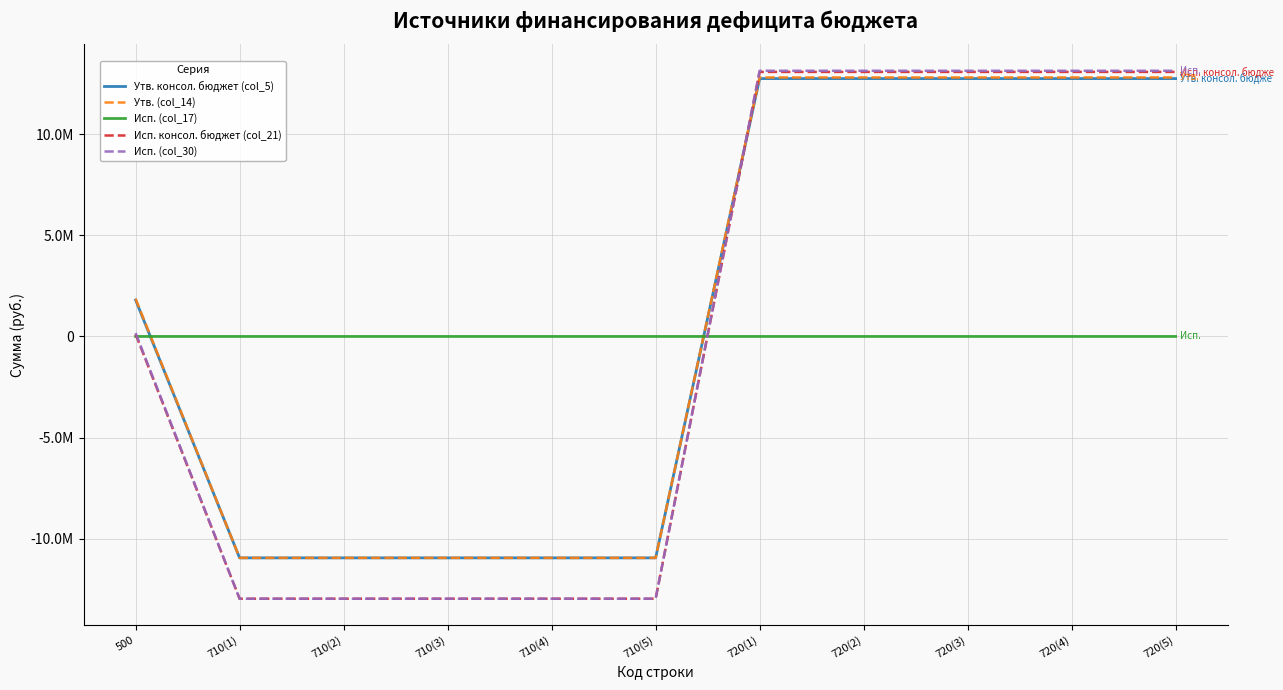

Is this an area chart (filled region under the line)?

No